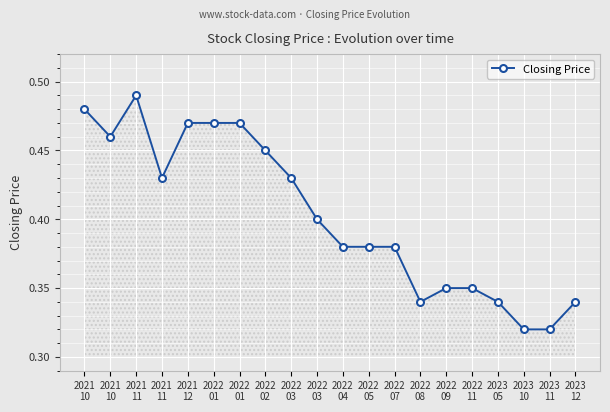

What is the difference between the values at 2021
12 and 2022
11?

0.1